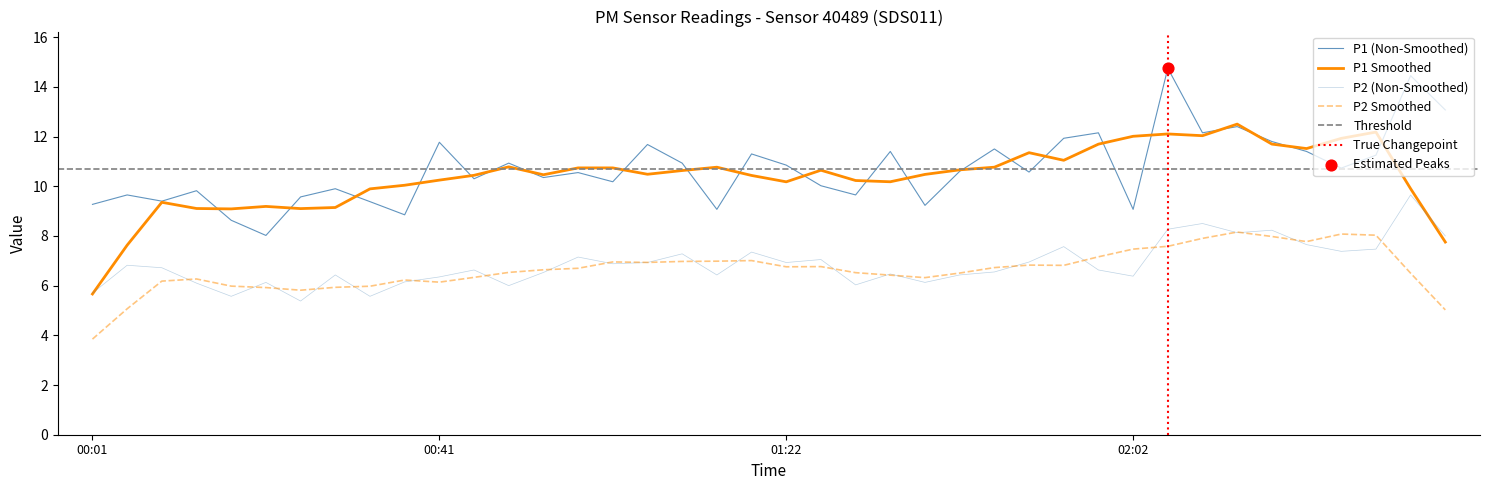

Which series has the widest spread of Y values?

P1